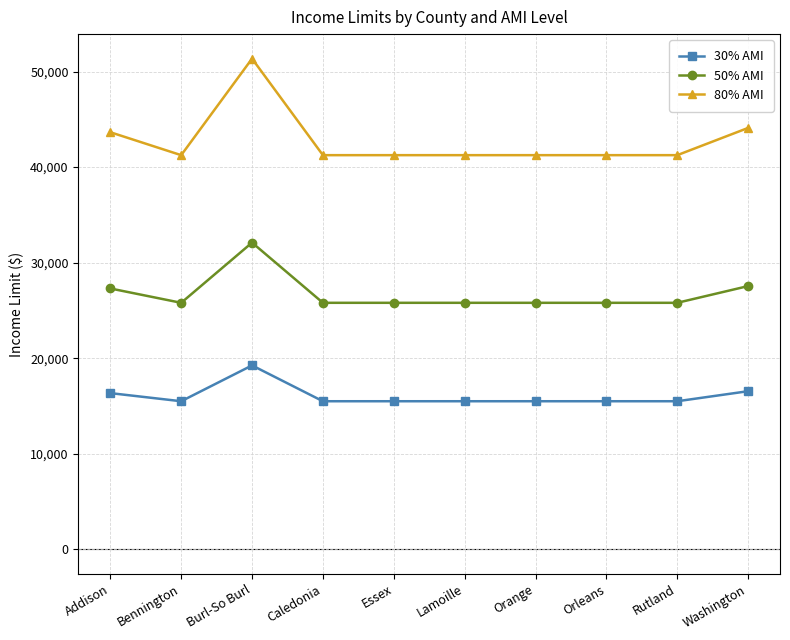

What is the smallest value displayed?

15500